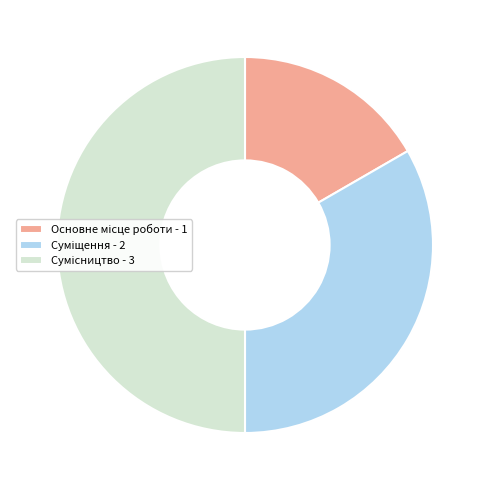

Rank the categories by value from lowest to highest.

Основне місце роботи, Суміщення, Сумісництво